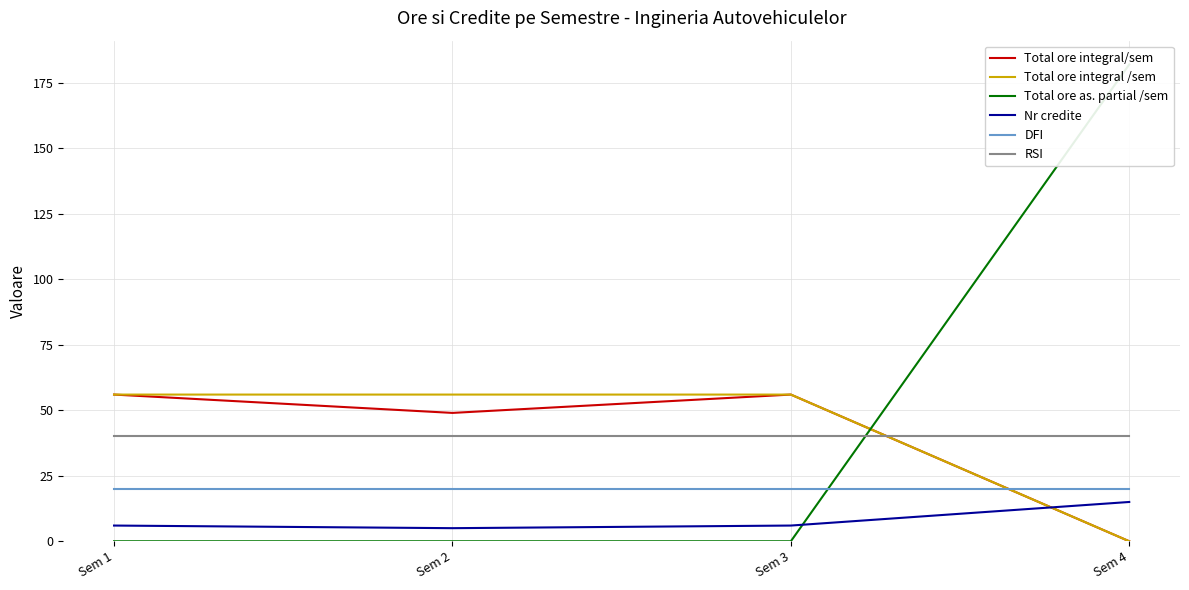

At how many categories does at least one series exceed 150?

1